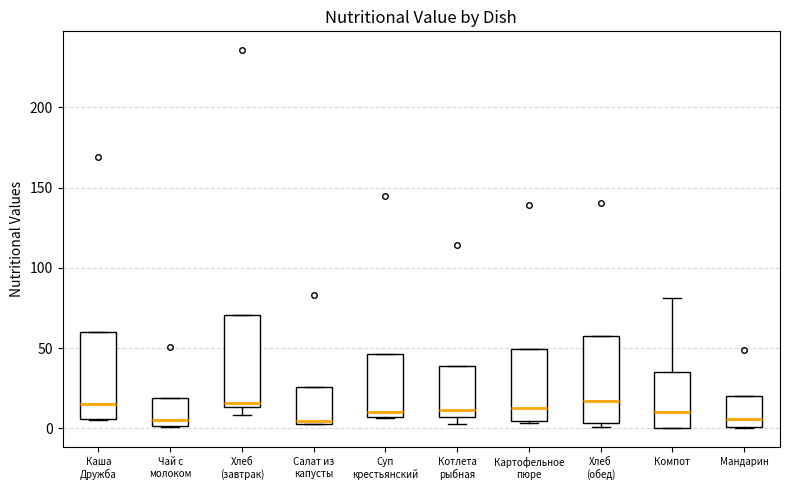

Where is the lower edge of the box for Картофельное пюре on the y-axis? The values are not printed on the chart, so give them approximately, as read against the axis.

5